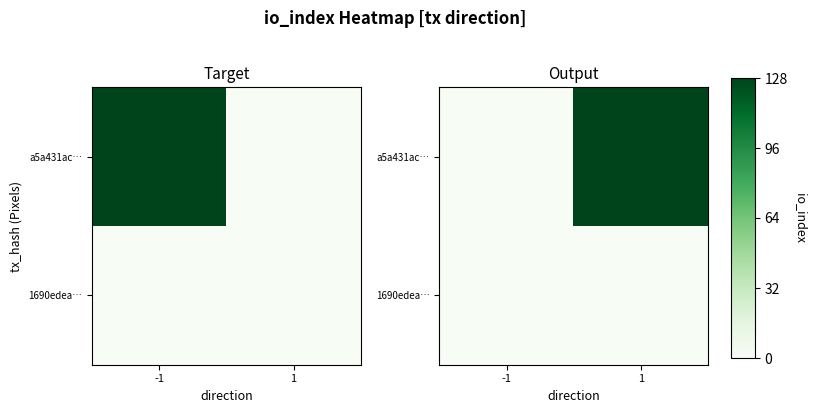

Rank the series by their average value, from lowest to highest.

1690edea…, a5a431ac…